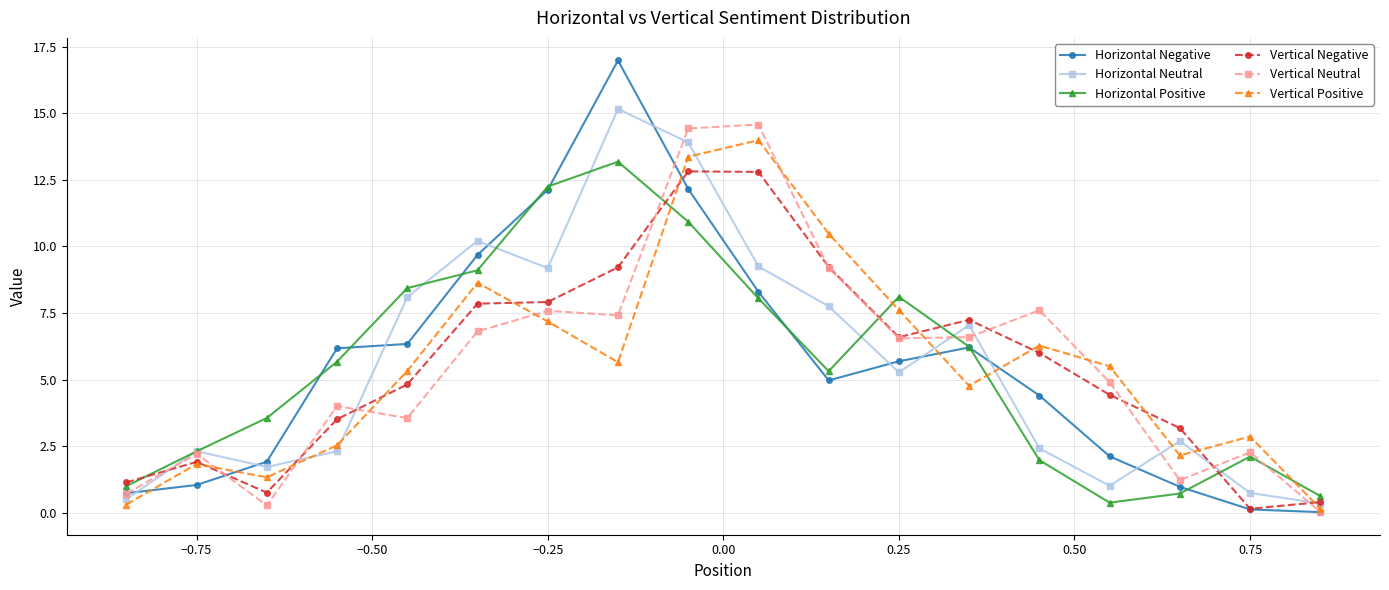

What is the sum of all Vertical Neutral values?

100.0